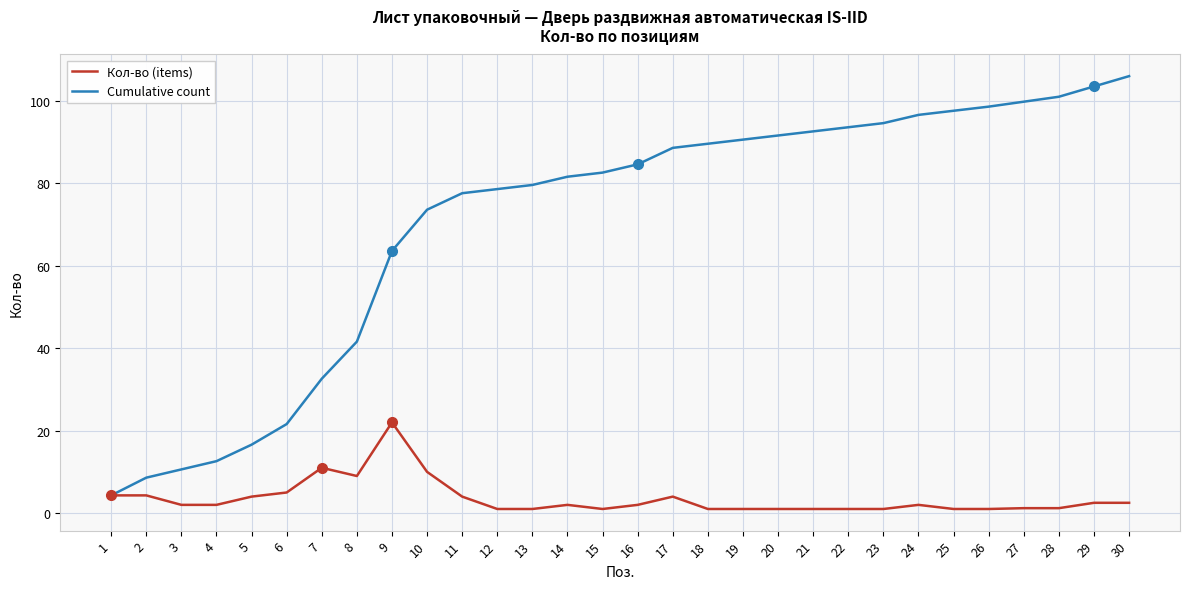

What is the total value across all series at 15?

83.6